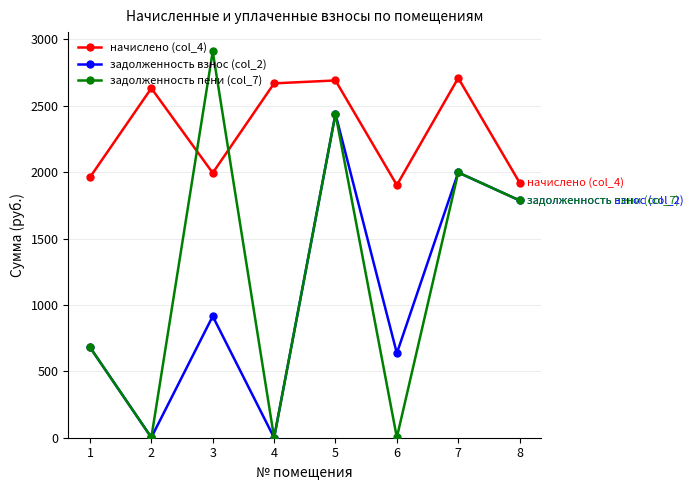

What is the value of the задолженность пени (col_7) point at the 1st from the left?

681.7